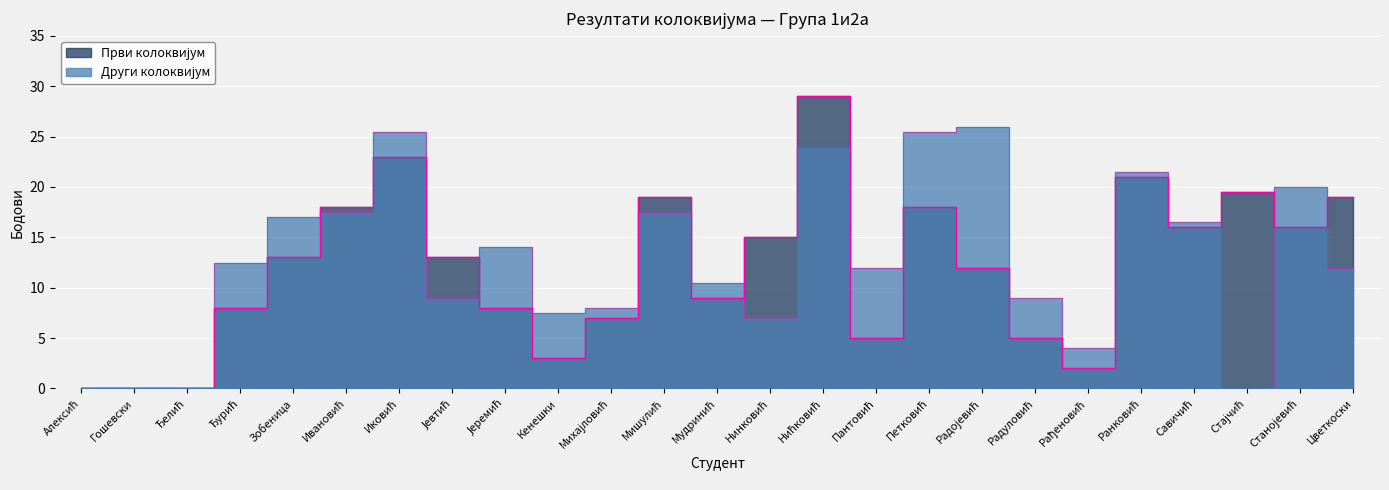

How many interior local valleys does the Други колоквијум series have?

6